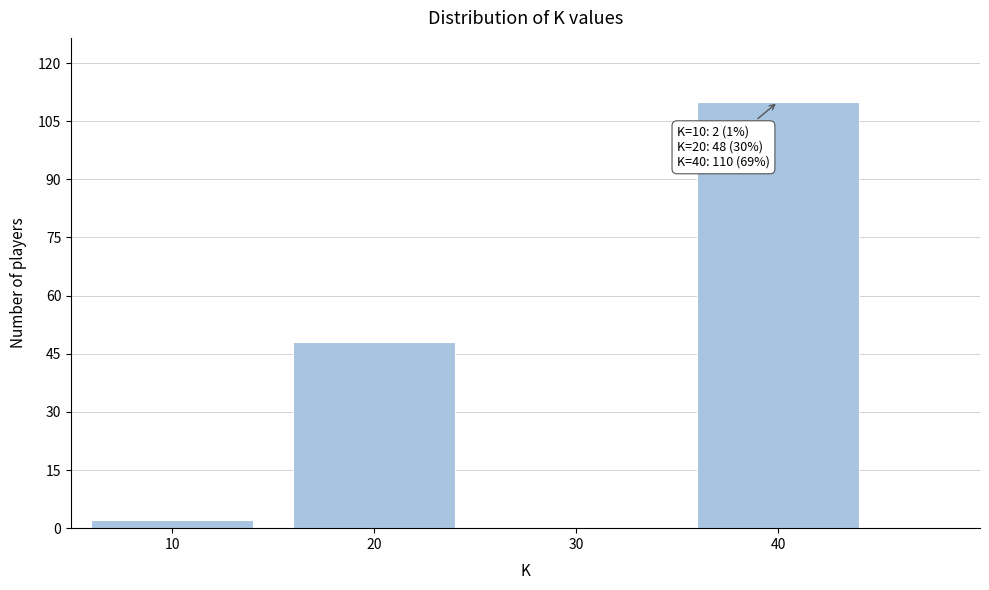

Reading left to right, list all the values displayed in this chart.

10=2	20=48	30=0	40=110